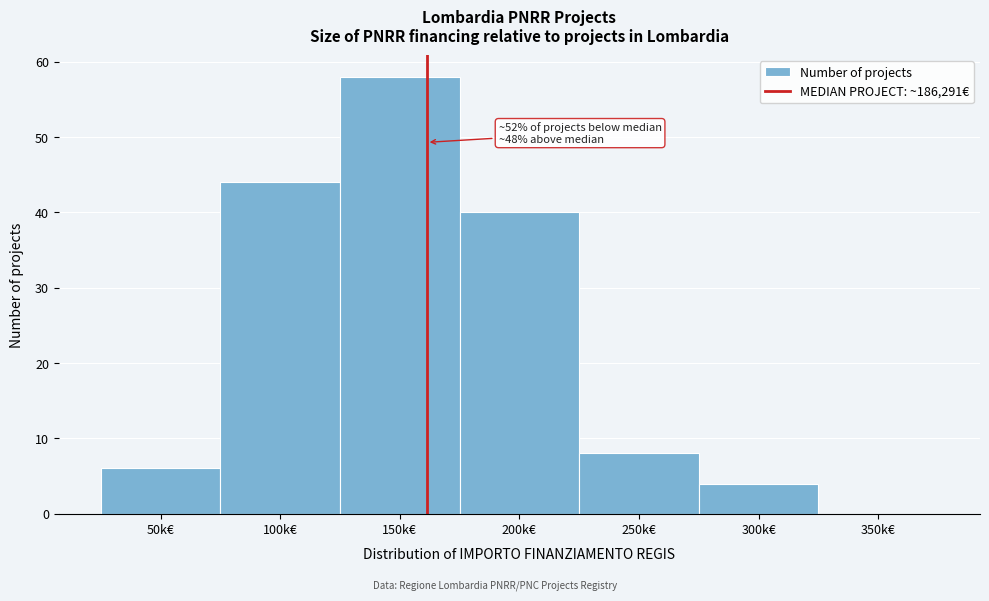

Reading left to right, what are all the values shown in this chart?

50k€=6	100k€=44	150k€=58	200k€=40	250k€=8	300k€=4	350k€=0